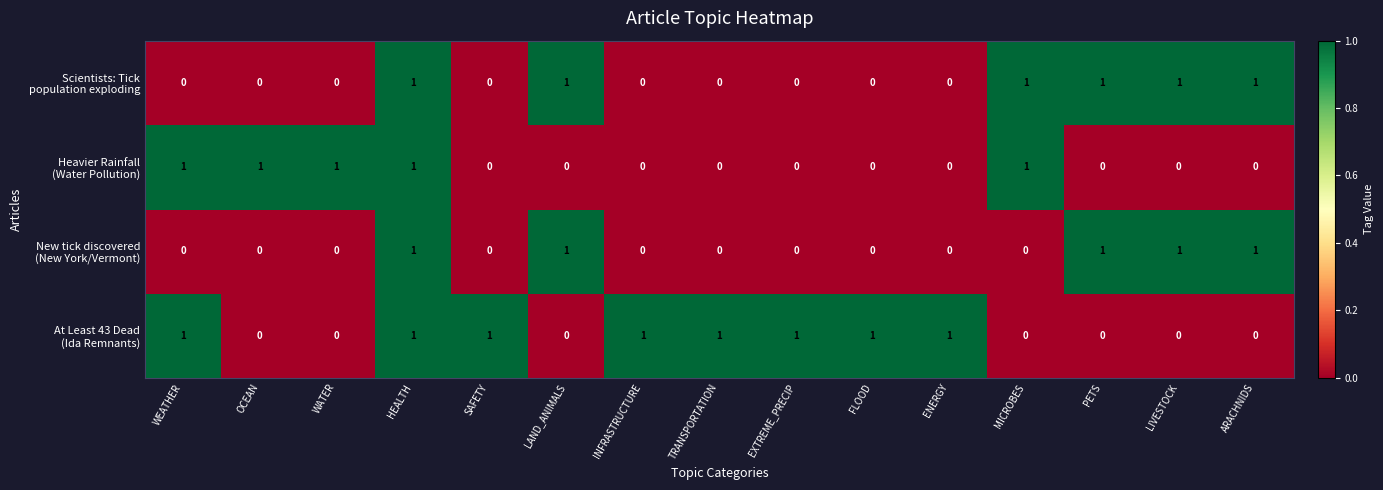

At how many categories does at least one series exceed 0?

15